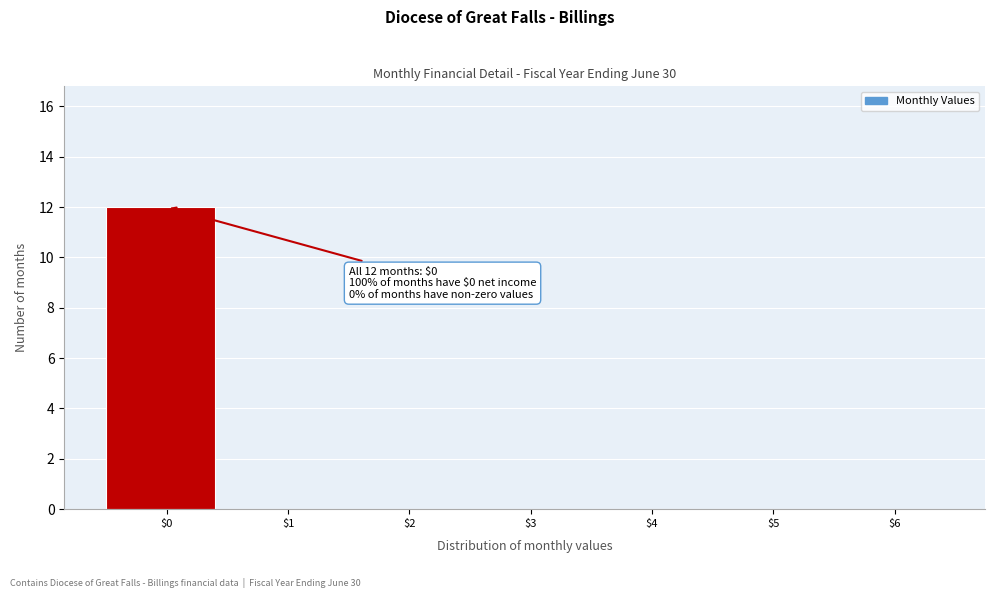

Which range on the x-axis has the tallest bar?

-0.5 to 0.5